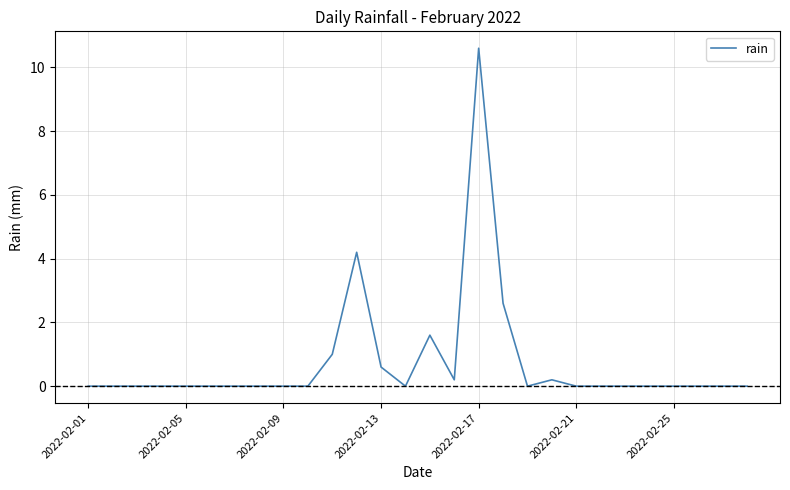

What is the greatest value displayed?

10.6